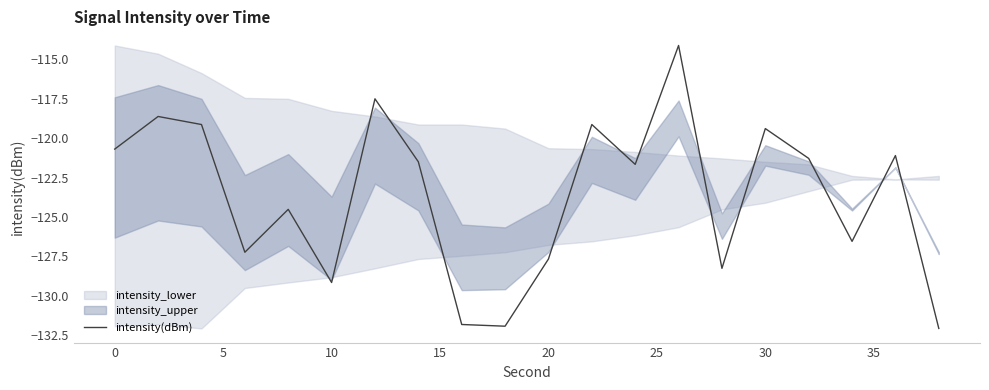

Reading right to left, what are all the values shown in this chart?

-132.1	-121.1	-126.5	-121.3	-119.4	-128.3	-114.1	-121.7	-119.1	-127.7	-131.9	-131.8	-121.5	-117.5	-129.1	-124.5	-127.2	-119.1	-118.6	-120.7